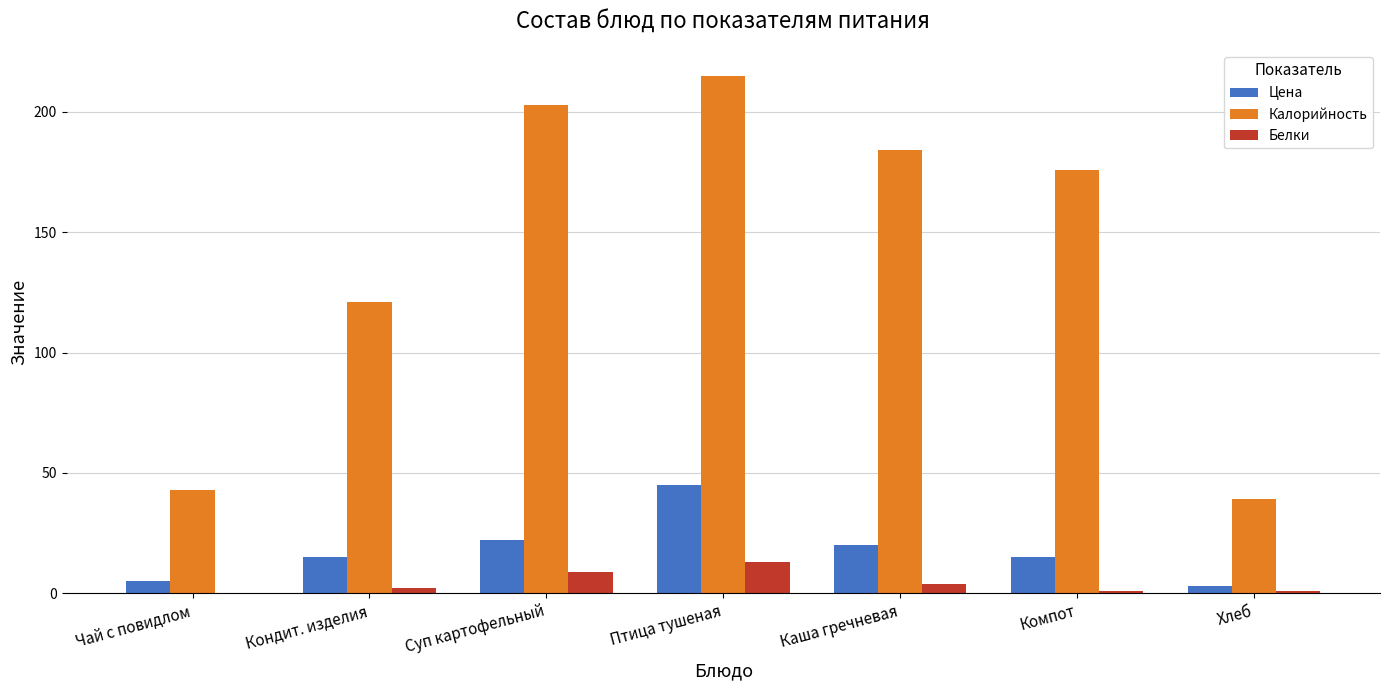

Is it true that Калорийность equals 43 at Чай с повидлом?

True